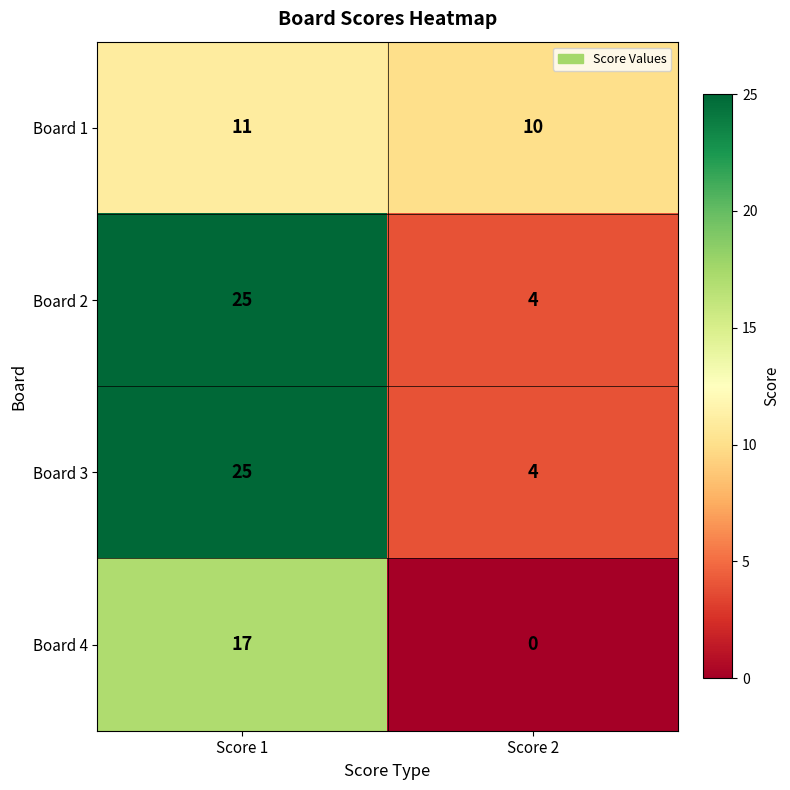

What is the sum of the Board 1 values at Score 2 and Score 1?

21